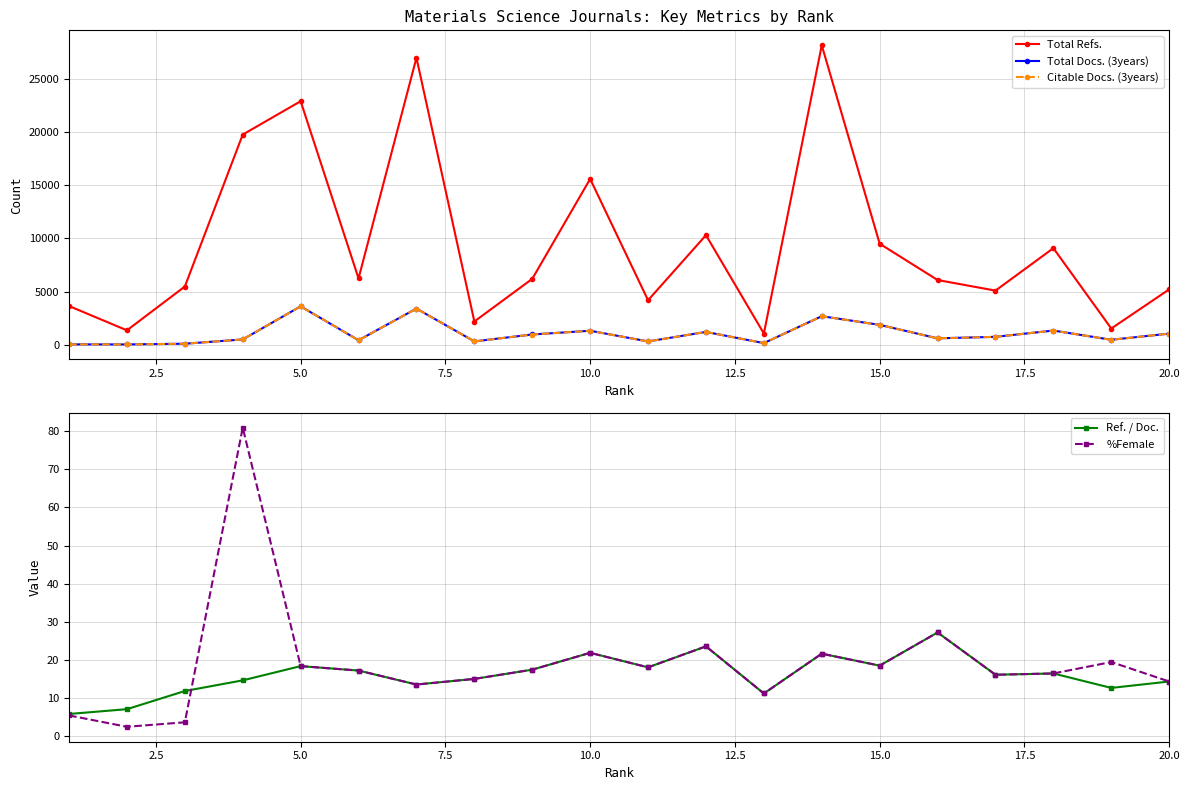

True or false: Citable Docs. (3years) and Total Docs. (3years) cross at least once.

False